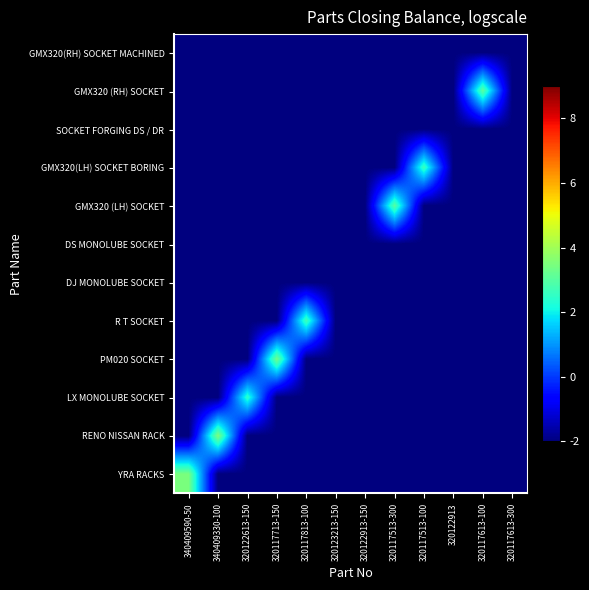

What is the spread (max minus min) of values at 320117513-300?

5.0